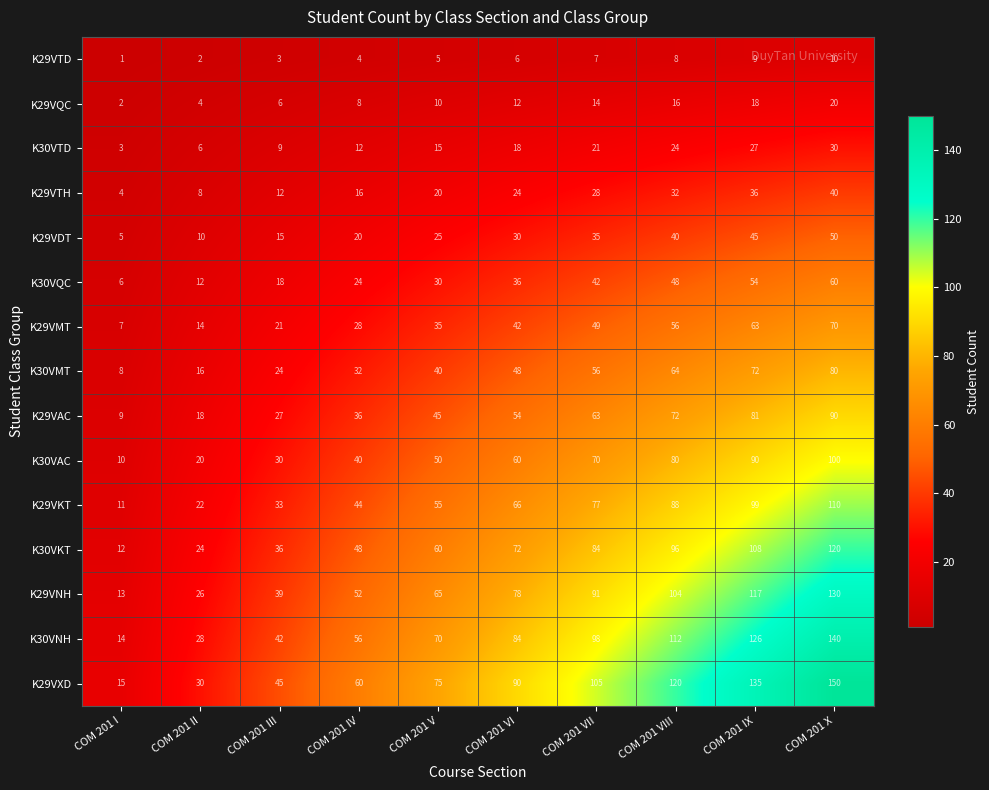

At which label does K29VTD reach its peak?

COM 201 X